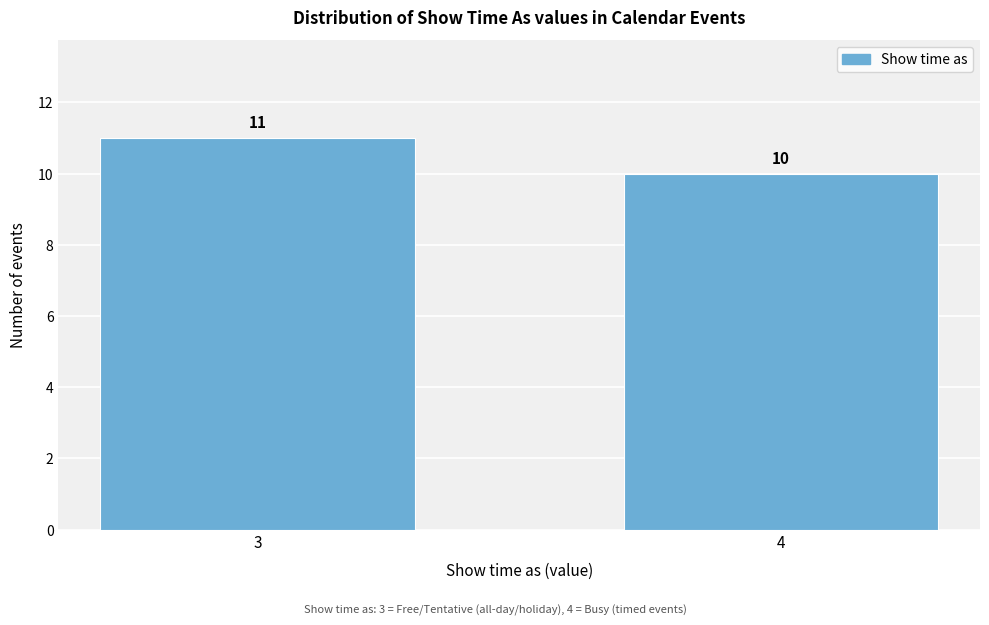

Reading left to right, list all the values displayed in this chart.

3=11	4=10